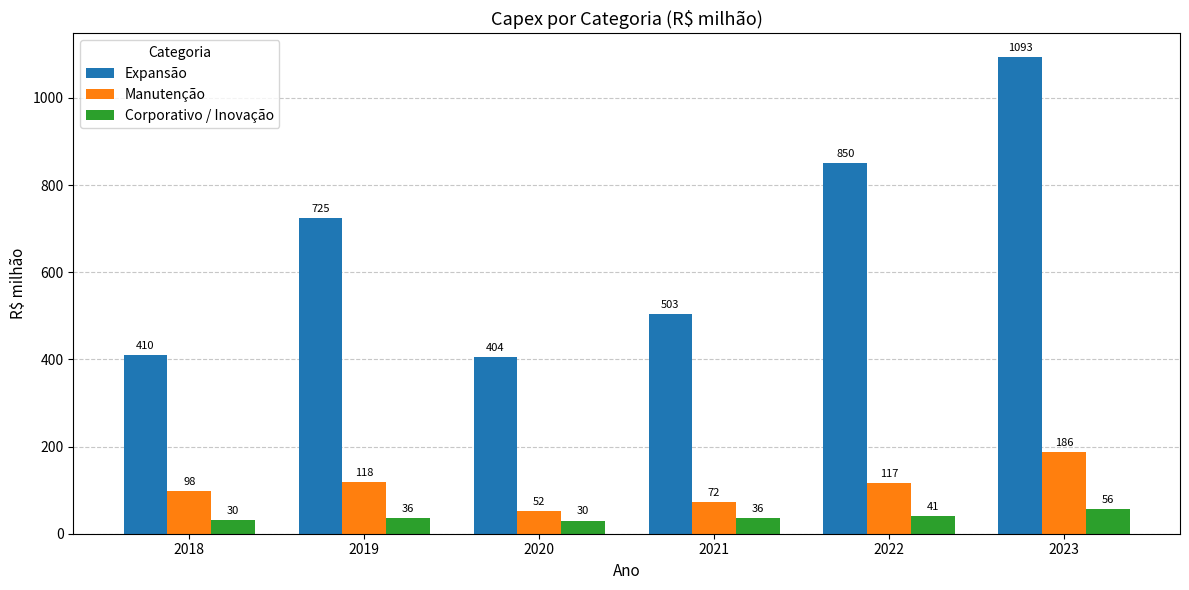

What is the average value of the Corporativo / Inovação series?

38.3